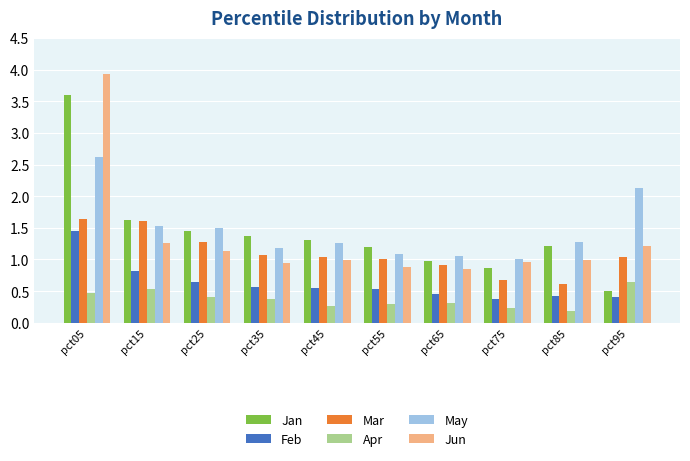

At which category is the sum across all series the highest?

pct05